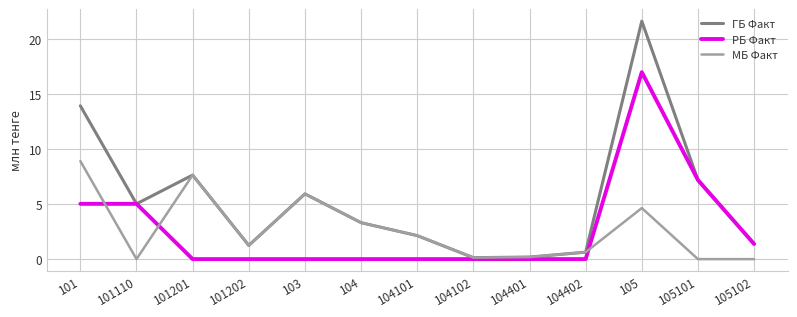

Read the РБ Факт value at 101.

5.0